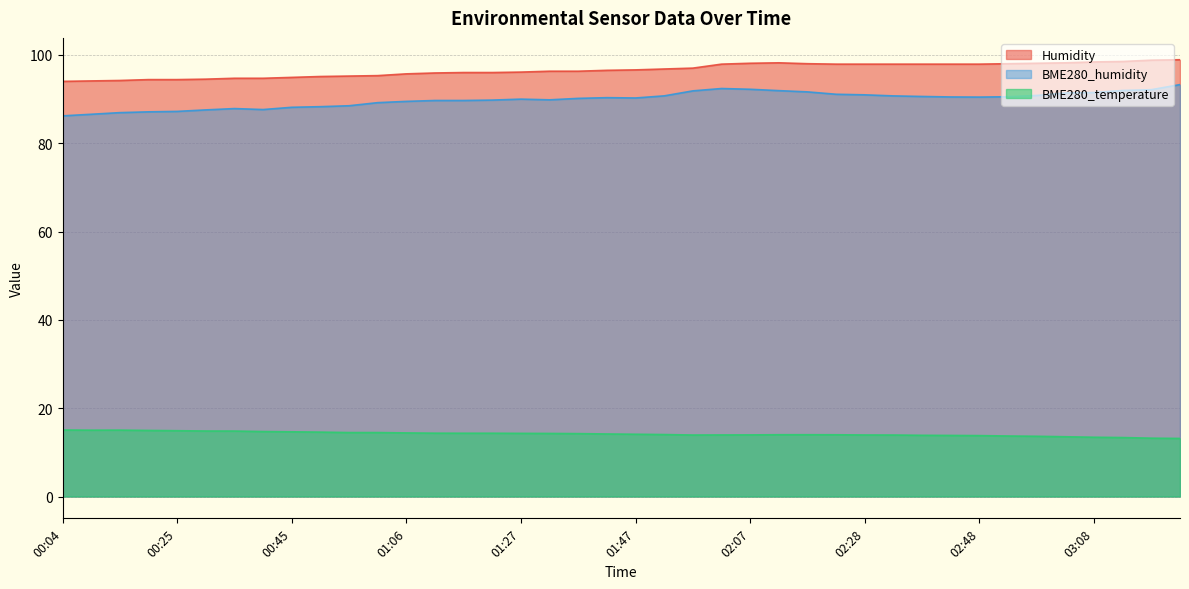

At which label does BME280_humidity first exceed 90?

01:37